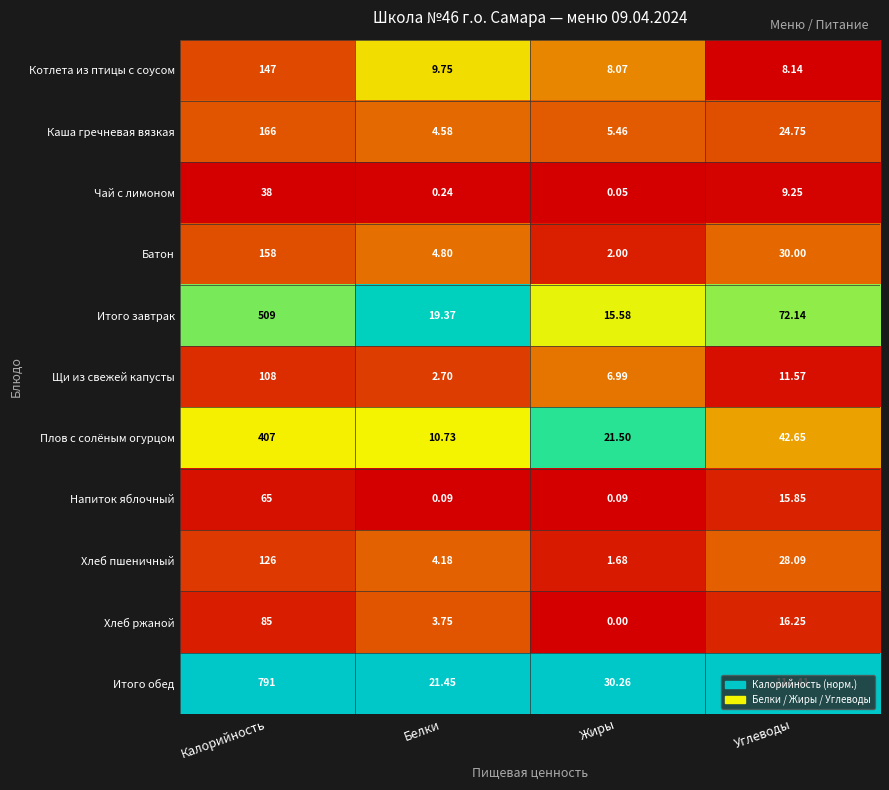

At which category is the sum across all series the highest?

Калорийность